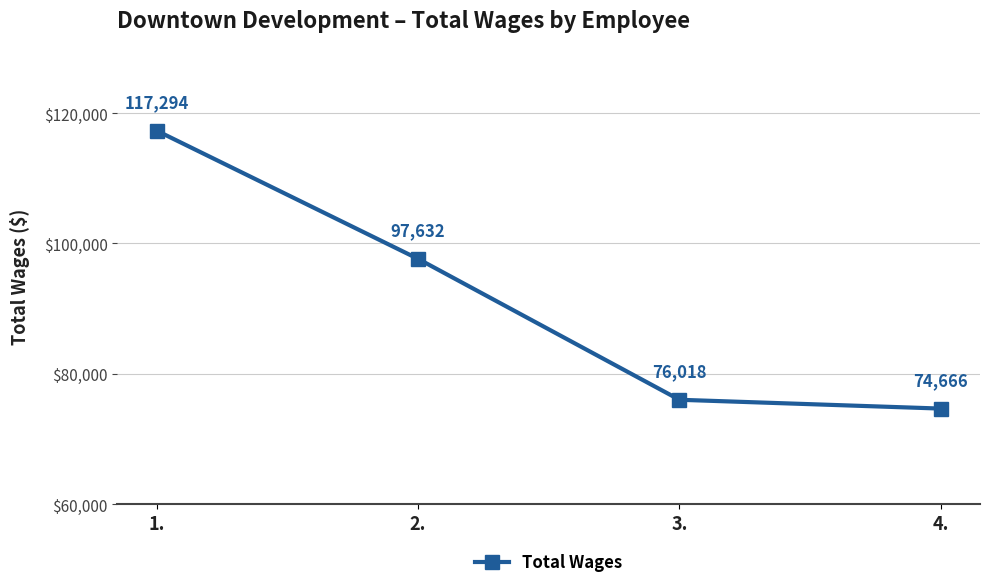

The value at 3. is 111090. True or false?

False